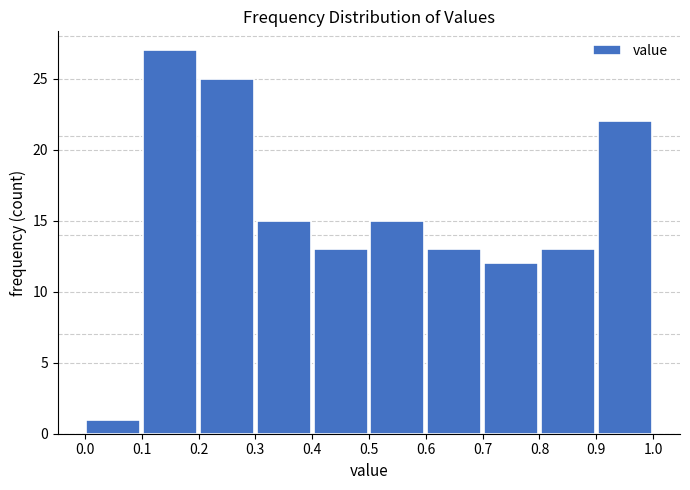

What is the height of the bar covering 0.5 to 0.6 on the x-axis? The values are not printed on the chart, so give them approximately, as read against the axis.

15